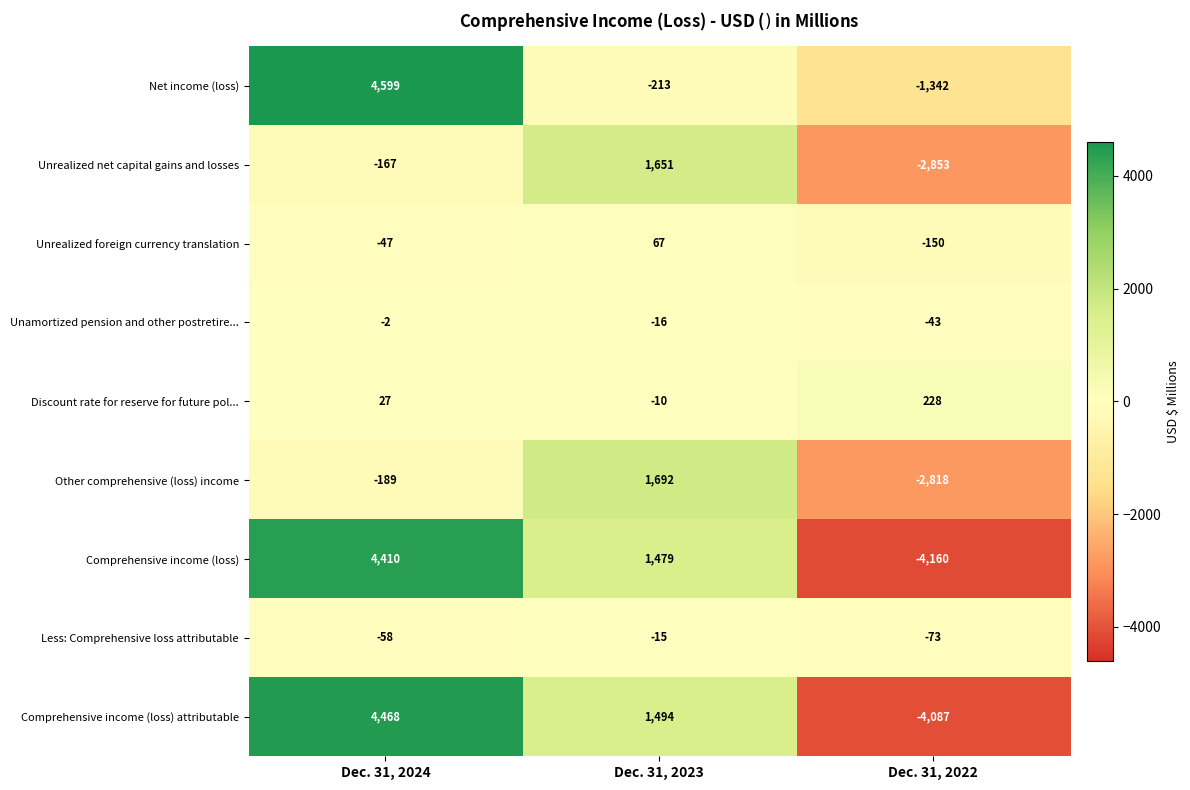

How many data points does each series have?

3